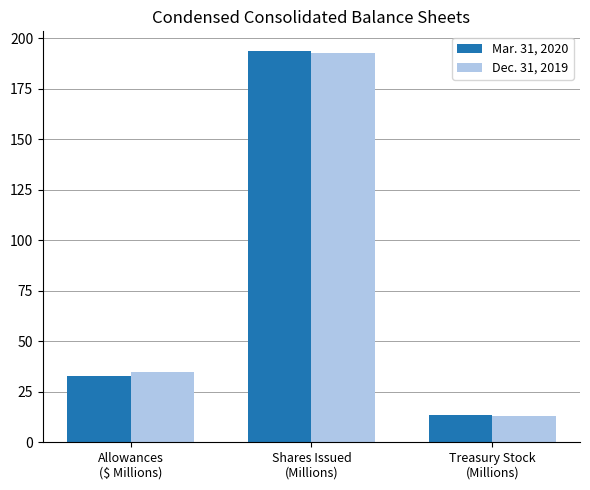

What is the difference between the second highest and minimum values in the Mar. 31, 2020 series?

19.3